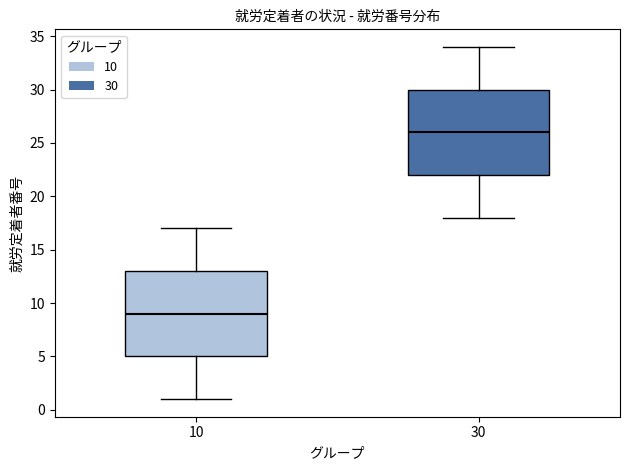

Reading left to right, read every box against the y-axis: the position of its median line, the range the box covers, and the ends of its whiskers. The values are not printed on the chart, so give them approximately, as read against the axis.

10: median 9, box 5 to 13, whiskers 1 to 17
30: median 26, box 22 to 30, whiskers 18 to 34